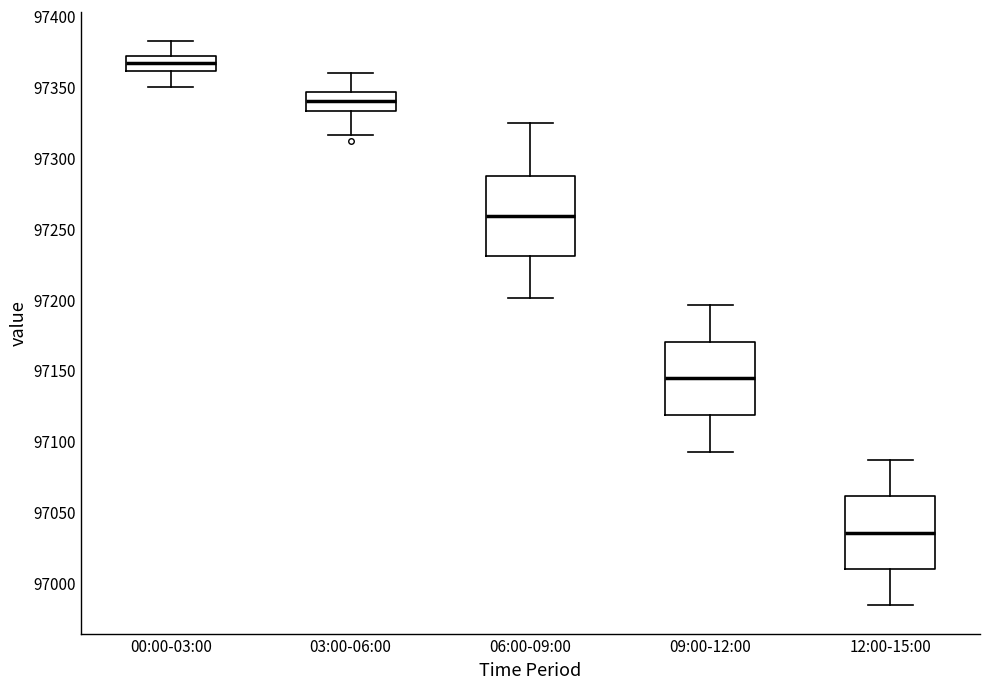

Where does the lower whisker of the box for 12:00-15:00 end on the y-axis? The values are not printed on the chart, so give them approximately, as read against the axis.

96985